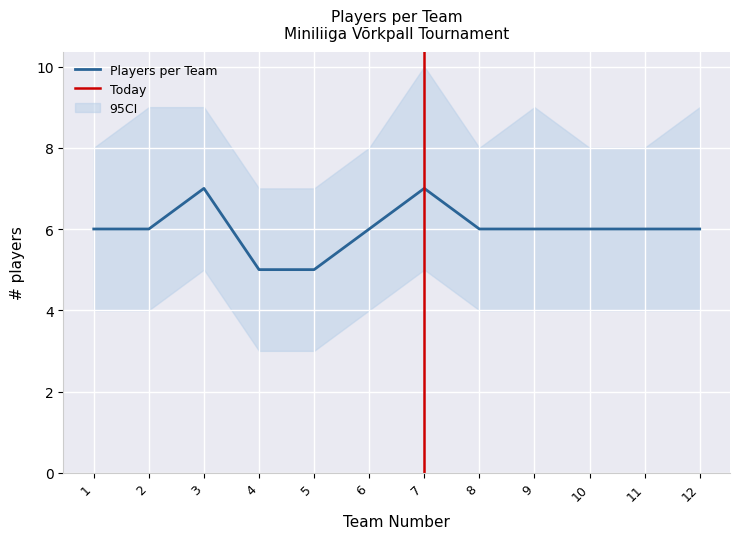

Reading left to right, extract all data points from this chart.

Players per Team: 1=6	2=6	3=7	4=5	5=5	6=6	7=7	8=6	9=6	10=6	11=6	12=6
Lower CI: 1=4	2=4	3=5	4=3	5=3	6=4	7=5	8=4	9=4	10=4	11=4	12=4
Upper CI: 1=8	2=9	3=9	4=7	5=7	6=8	7=10	8=8	9=9	10=8	11=8	12=9